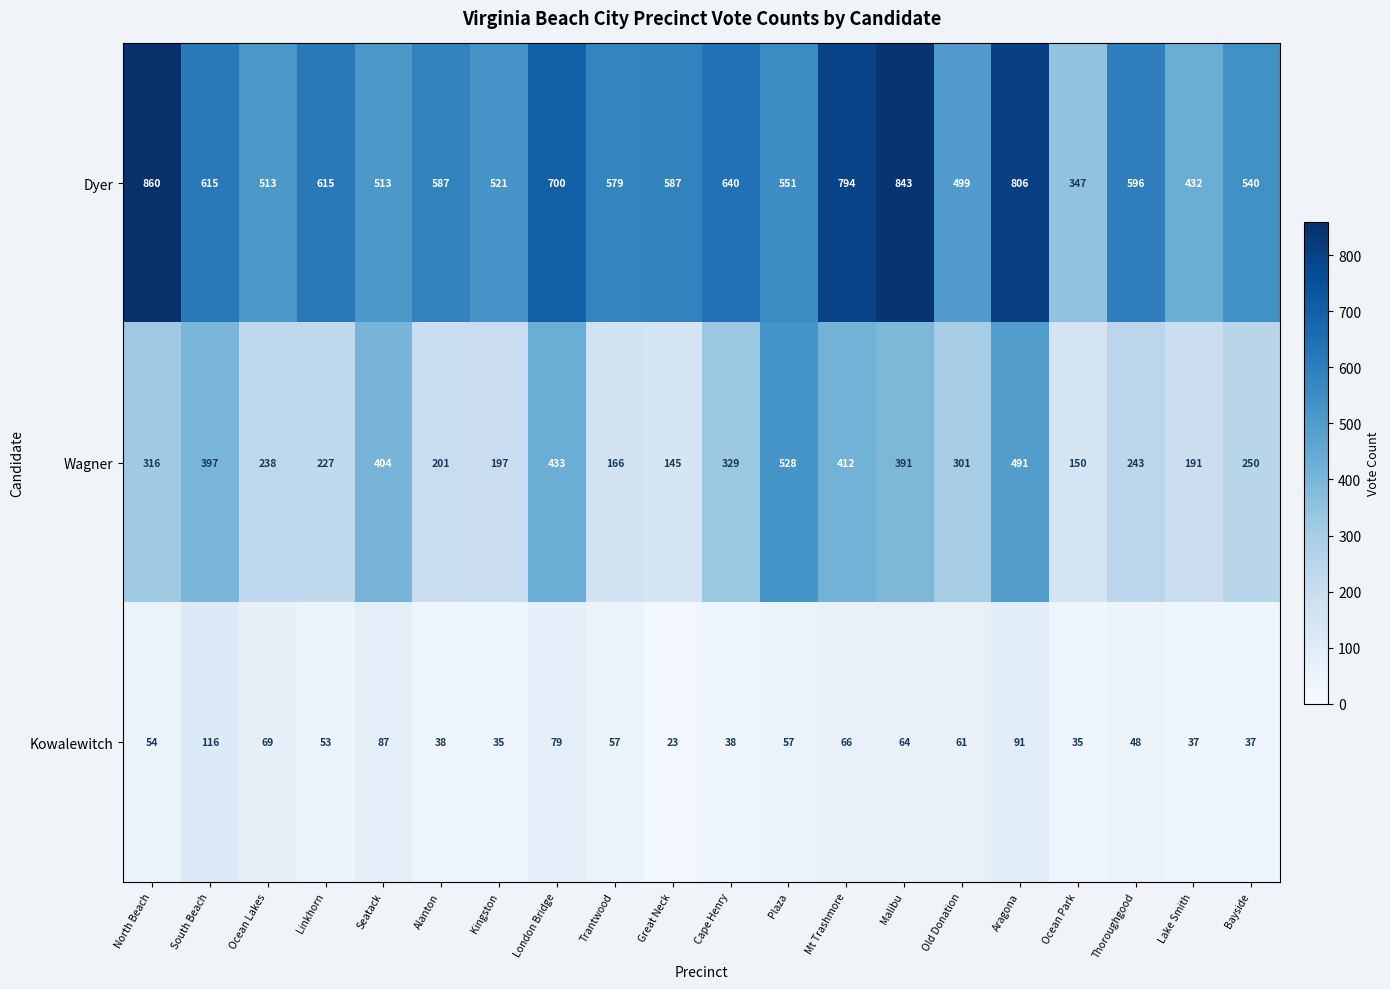

Is it true that Kowalewitch equals 34 at Linkhorn?

False